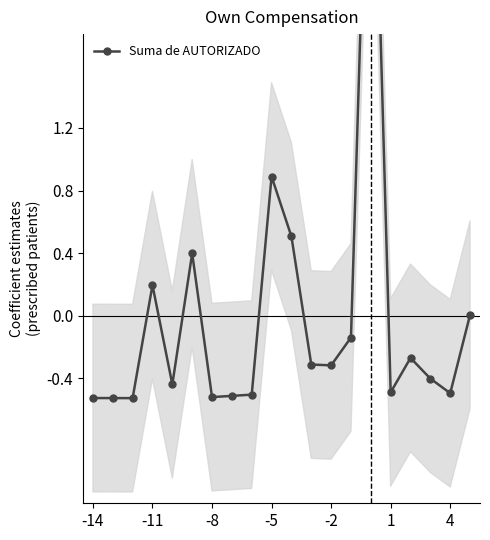

True or false: there are more than 0 points higher than both neighbors.

True